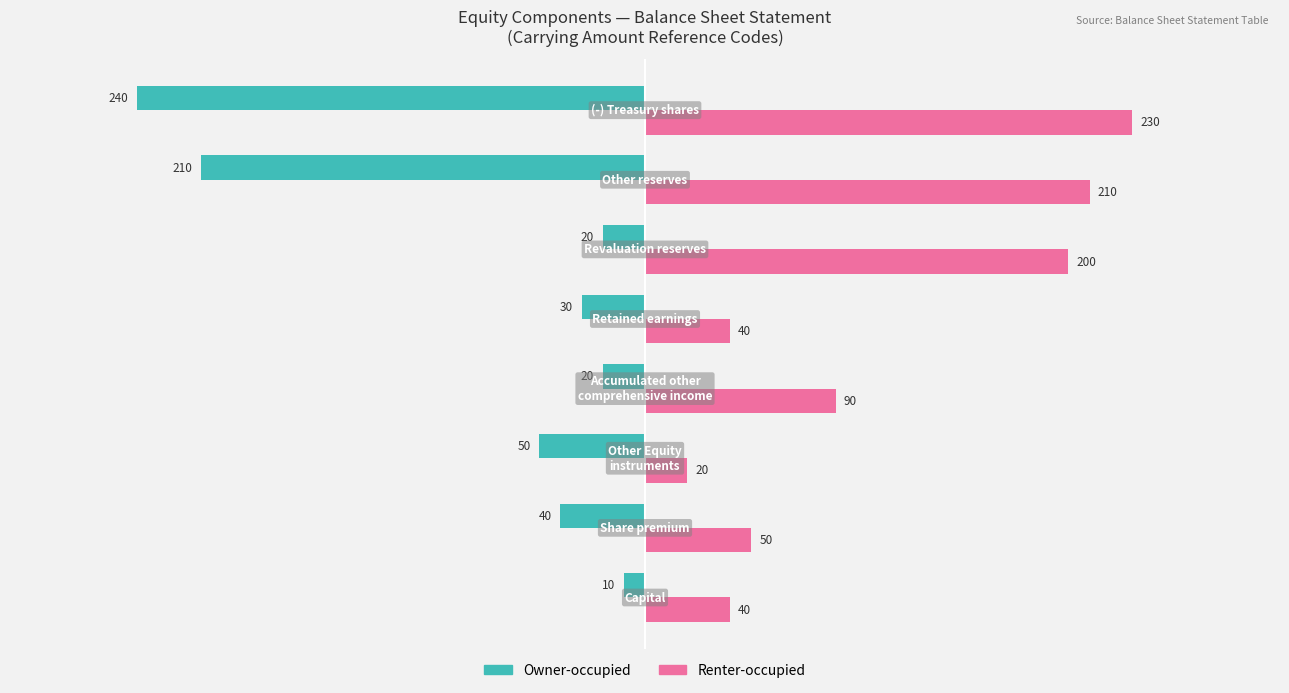

What is the sum of all Renter-occupied values?

880